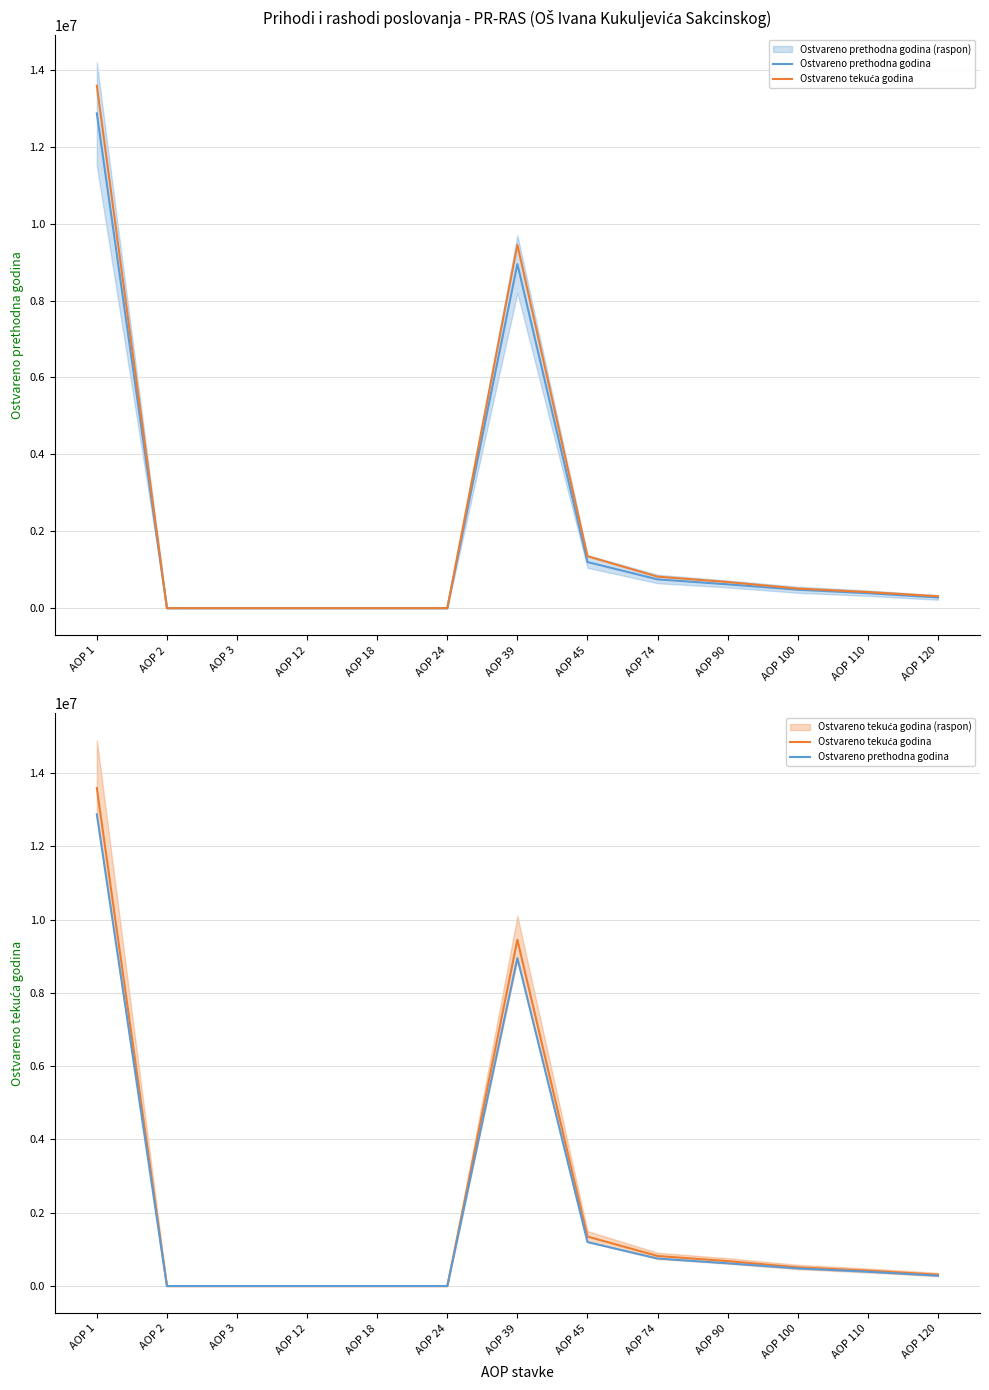

Is it true that Ostvareno tekuća godina equals 9291529 at AOP 12?

False